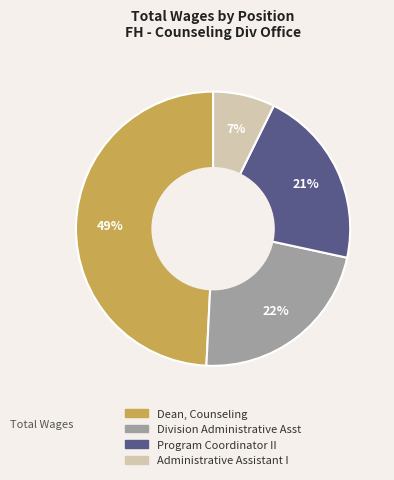

Is the sum of Administrative Assistant I and Division Administrative Asst greater than half?

No